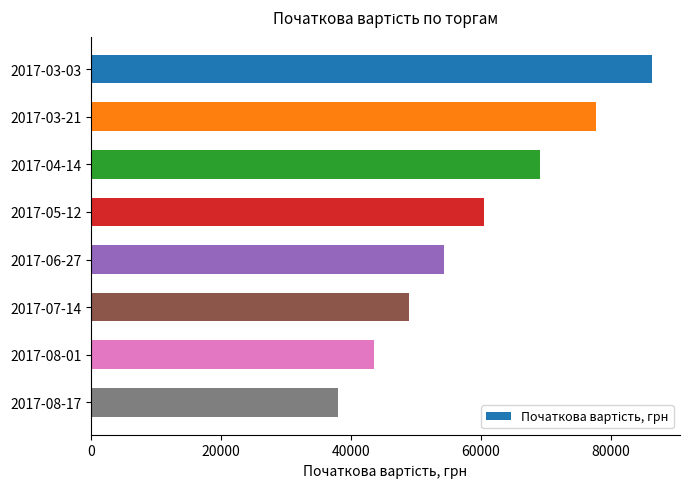

What is the average value?

59810.9